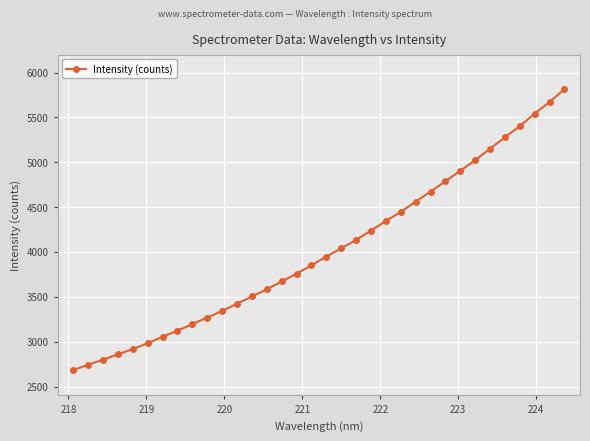

What is the maximum value shown in the chart?

5813.1